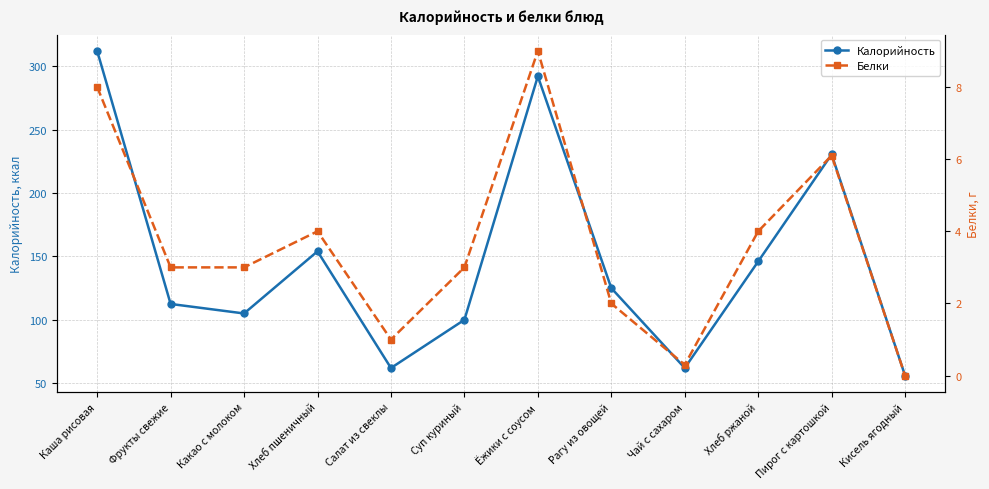

Reading right to left, transcribe all the data shown in this chart.

Калорийность: 56.0	230.4	146.0	62.0	125.0	292.0	100.0	62.0	154.0	105.0	112.5	312.0
Белки: 0.0	6.1	4.0	0.3	2.0	9.0	3.0	1.0	4.0	3.0	3.0	8.0